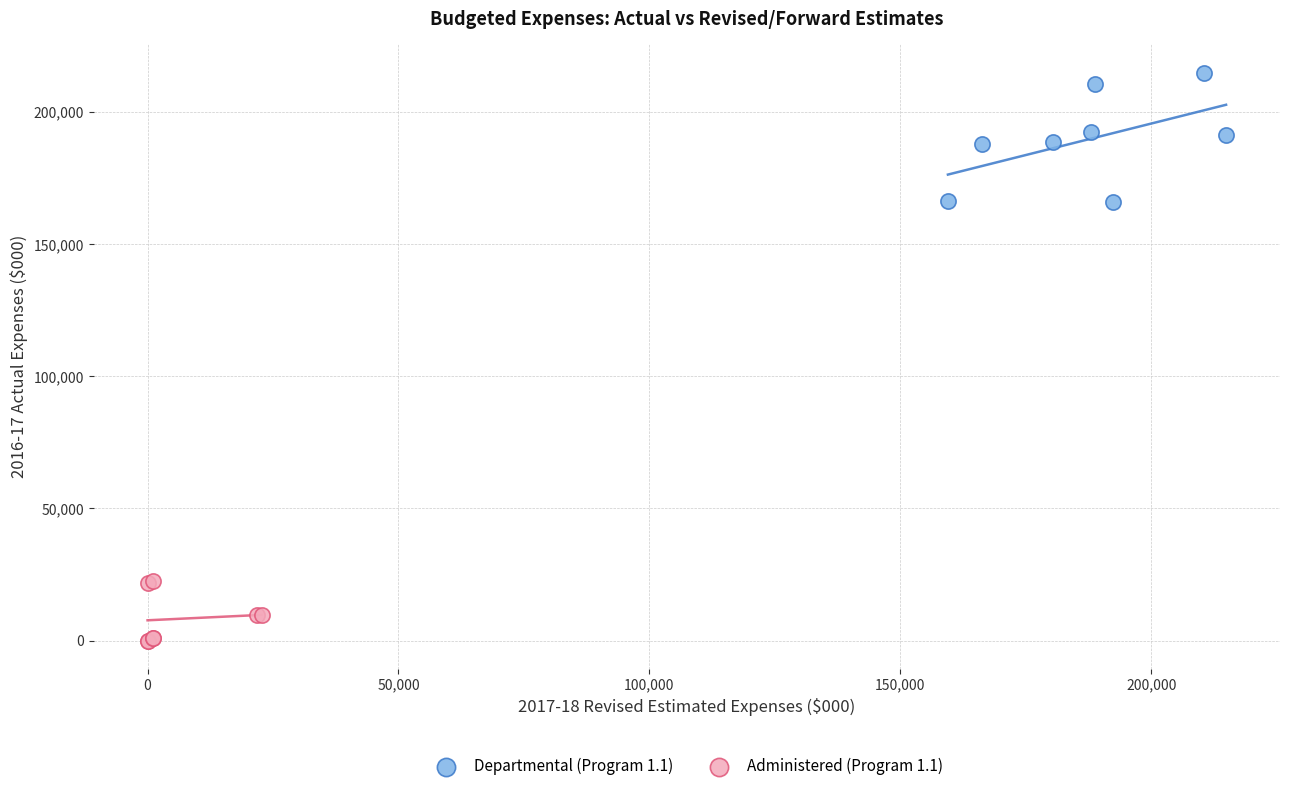

Which series has the widest spread of Y values?

Departmental (Program 1.1)